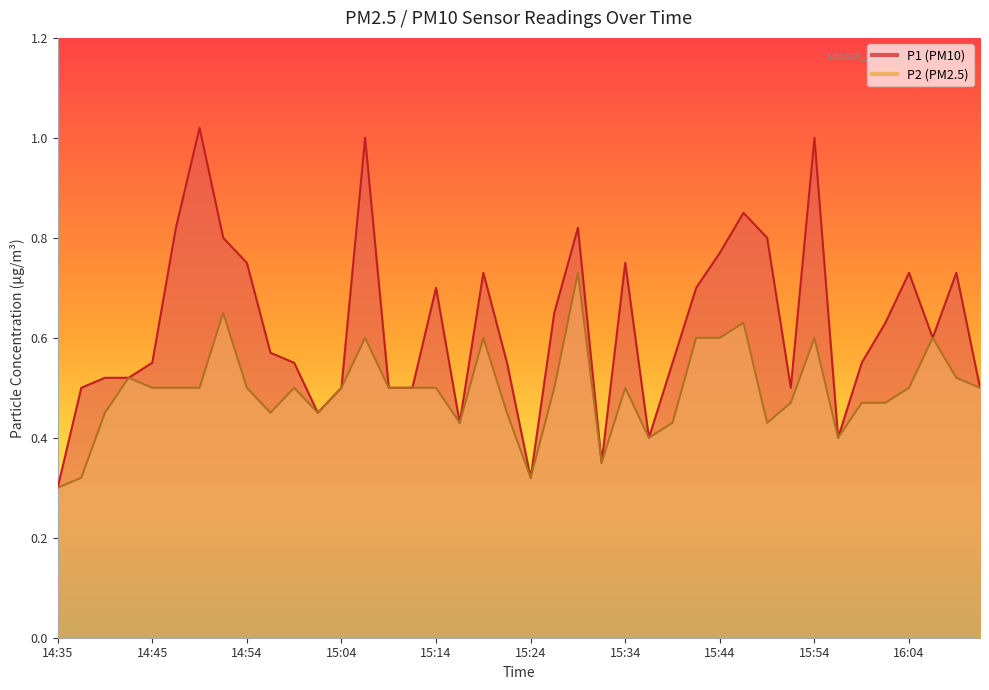

Read the P2 value at 15:54.

0.6